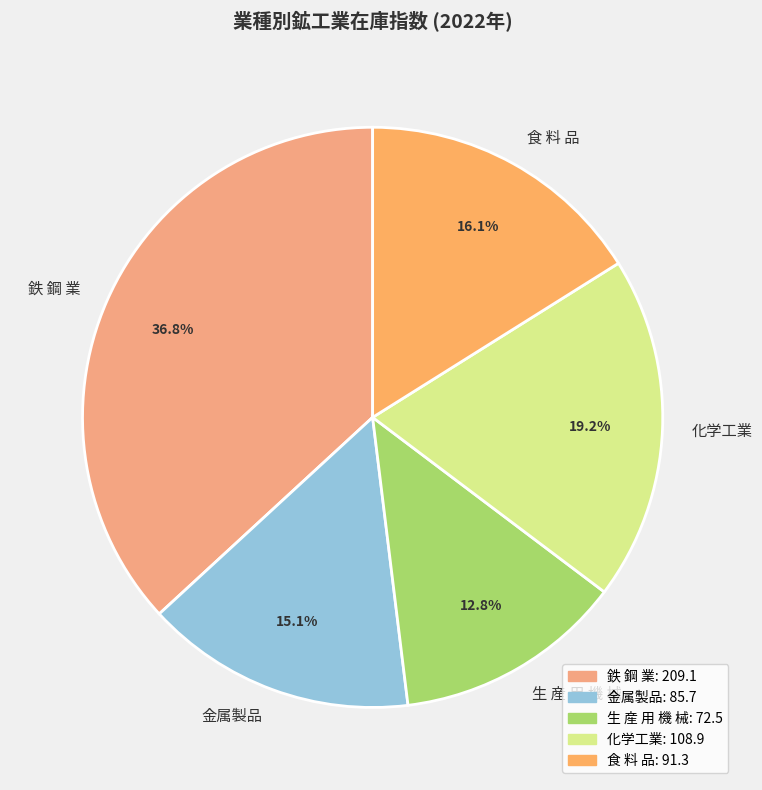

Rank the categories by value from lowest to highest.

生 産 用 機 械, 金属製品, 食 料 品, 化学工業, 鉄 鋼 業